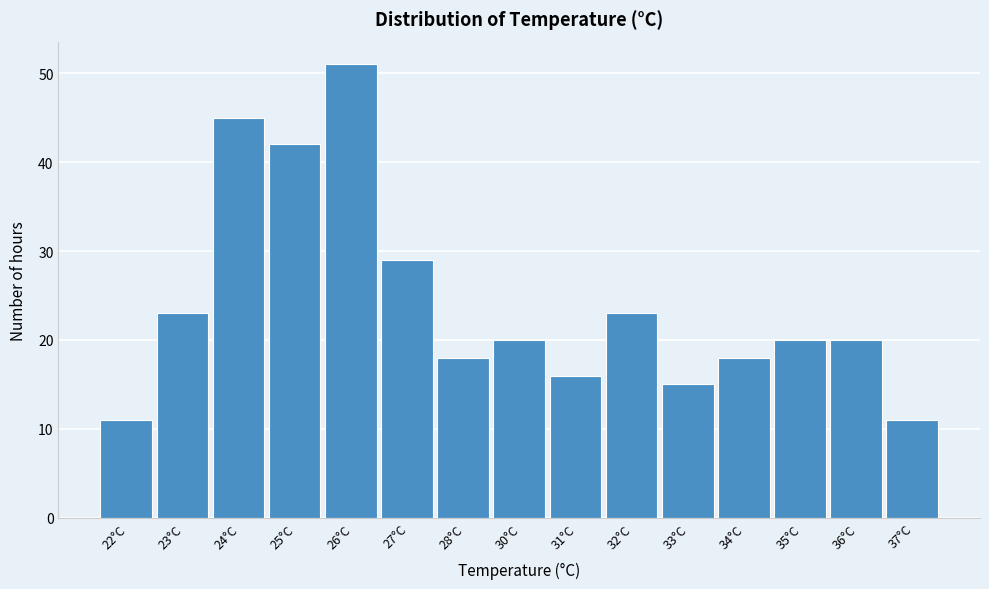

Reading left to right, transcribe all the data shown in this chart.

22°C=11	23°C=23	24°C=45	25°C=42	26°C=51	27°C=29	28°C=18	30°C=20	31°C=16	32°C=23	33°C=15	34°C=18	35°C=20	36°C=20	37°C=11